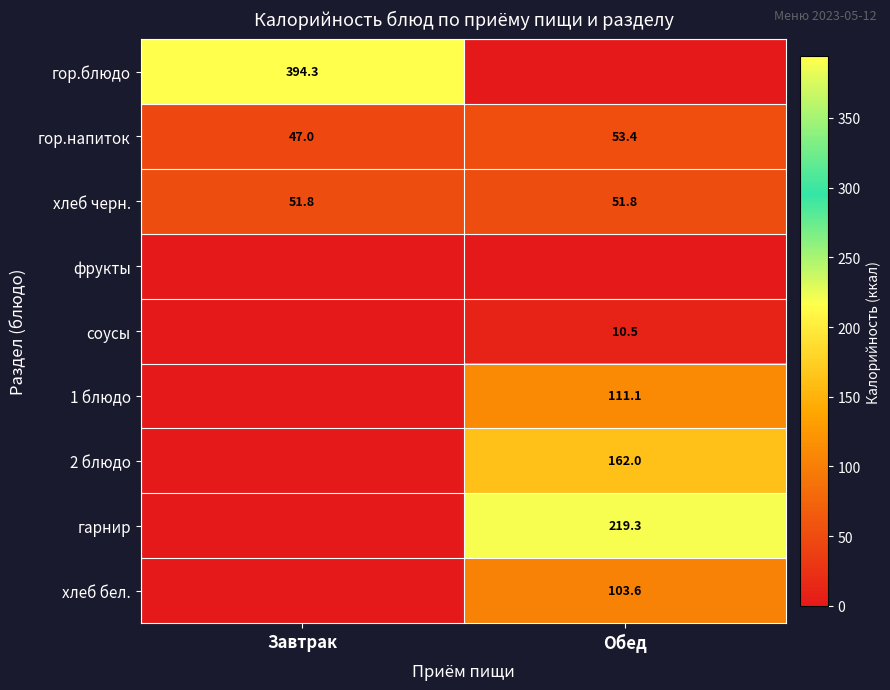

What is the minimum value for хлеб черн.?

51.8